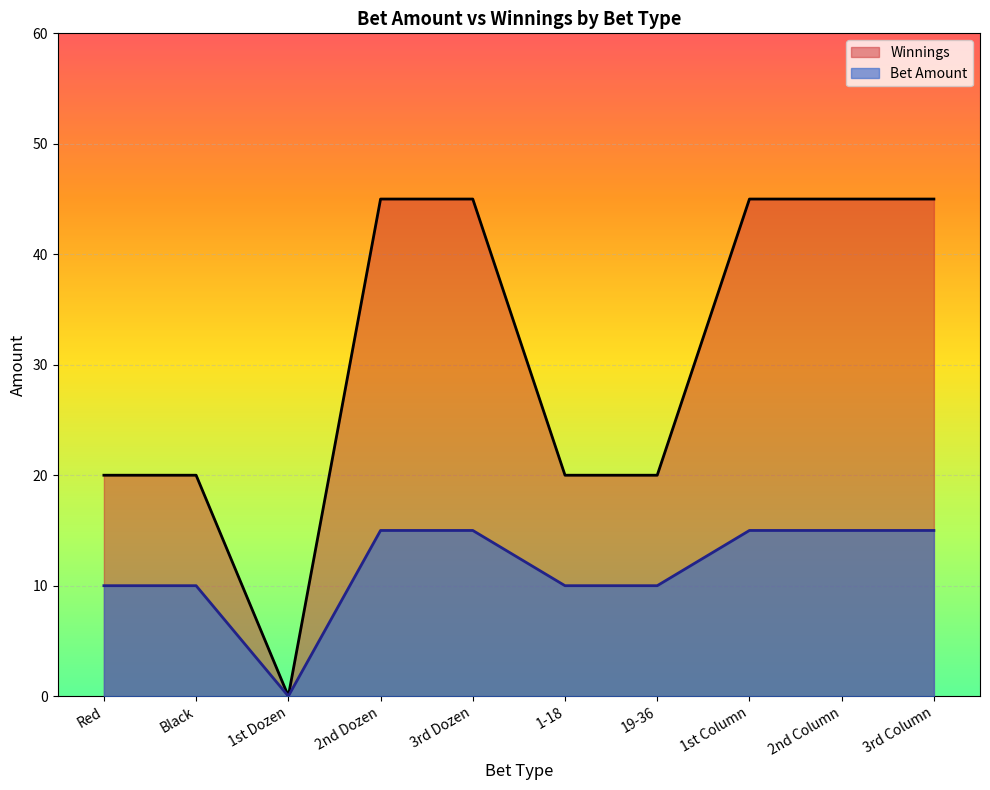

What is the average value of the Bet Amount series?

12